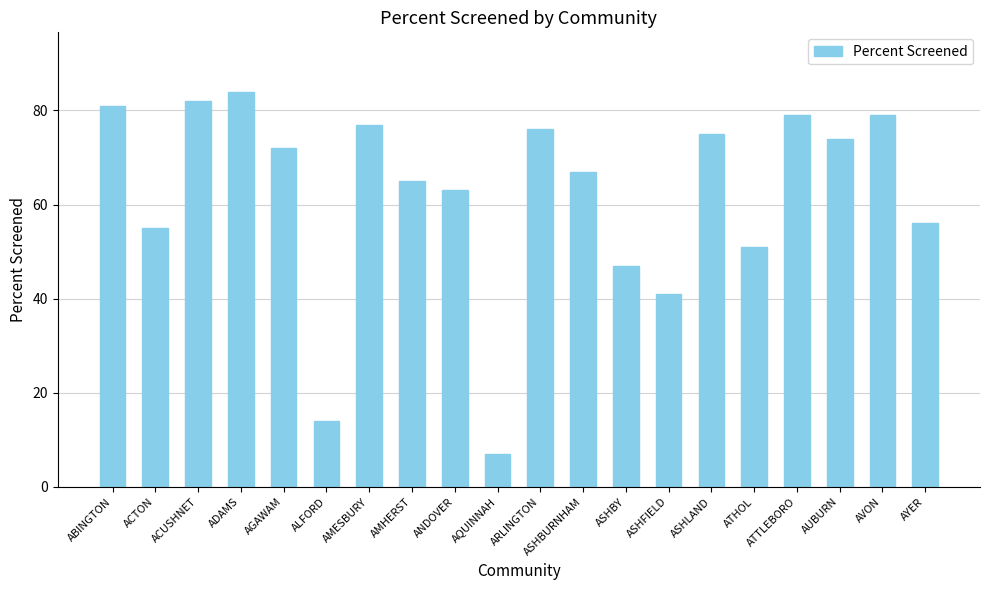

What is the sum of the values at ASHFIELD and AGAWAM?

113